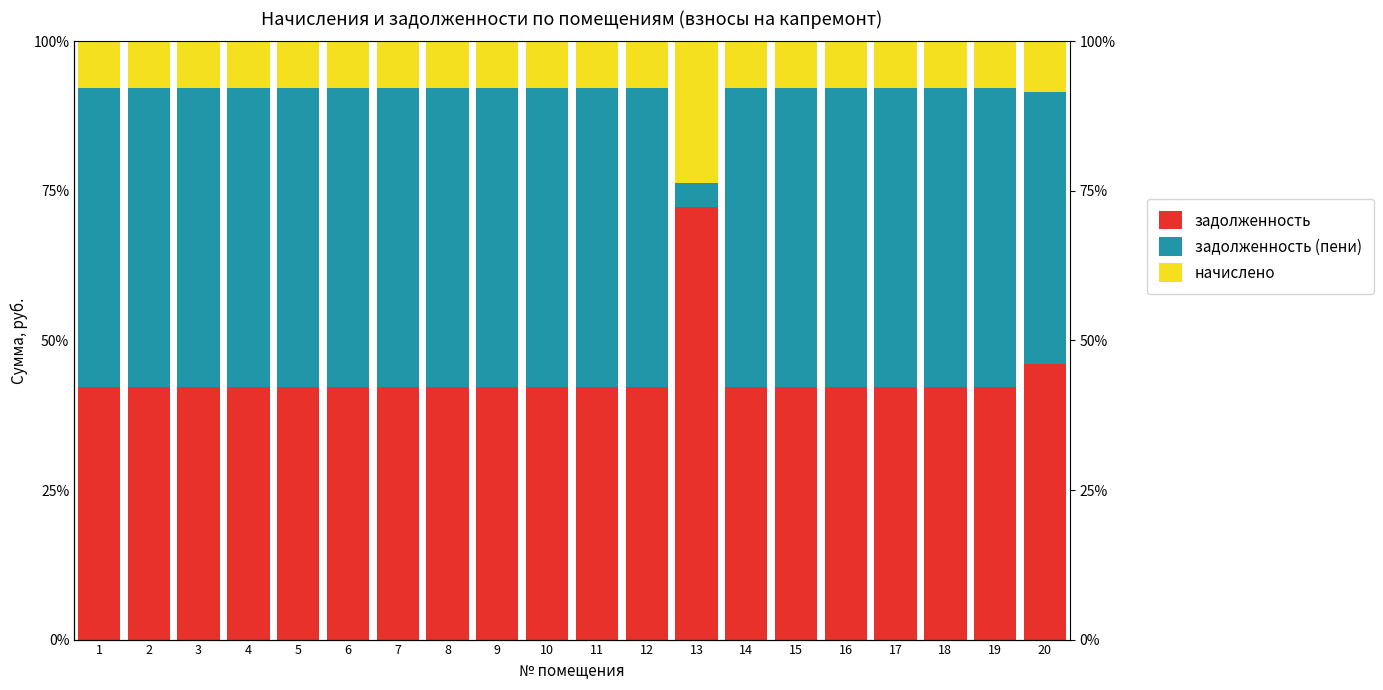

How many bars are there in total?

60